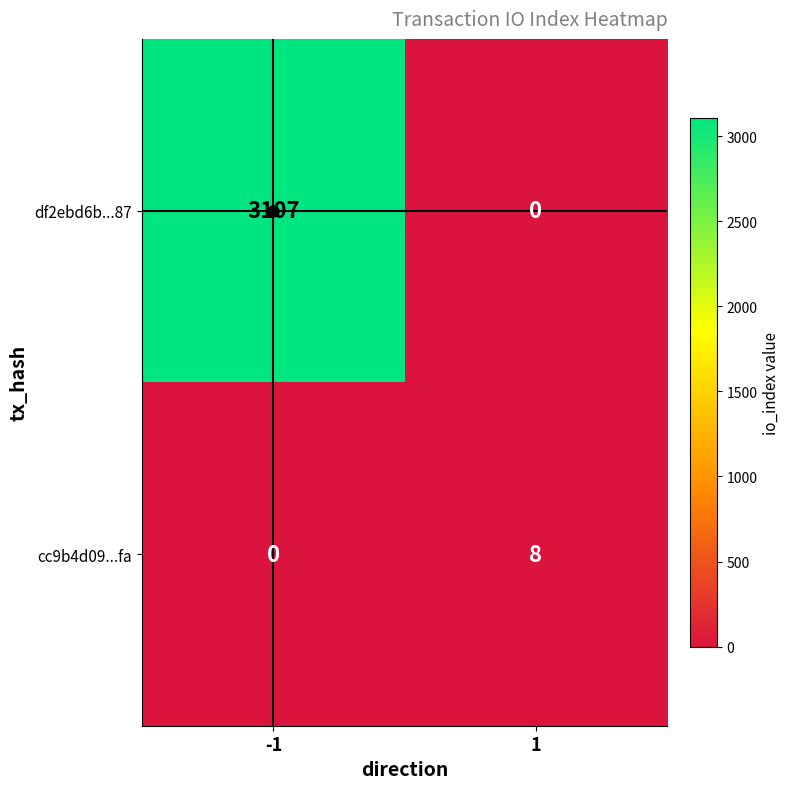

What is the difference between the df2ebd6b...87 values at -1 and 1?

3107